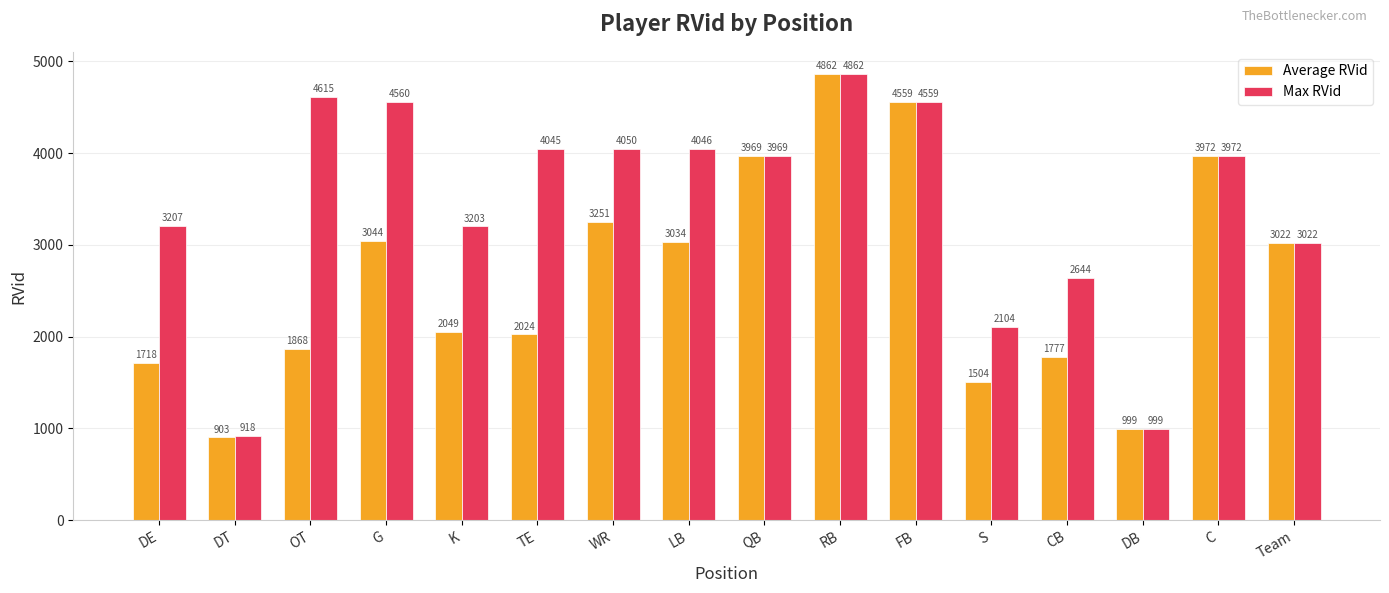

What is the average value of the Average RVid series?

2659.9